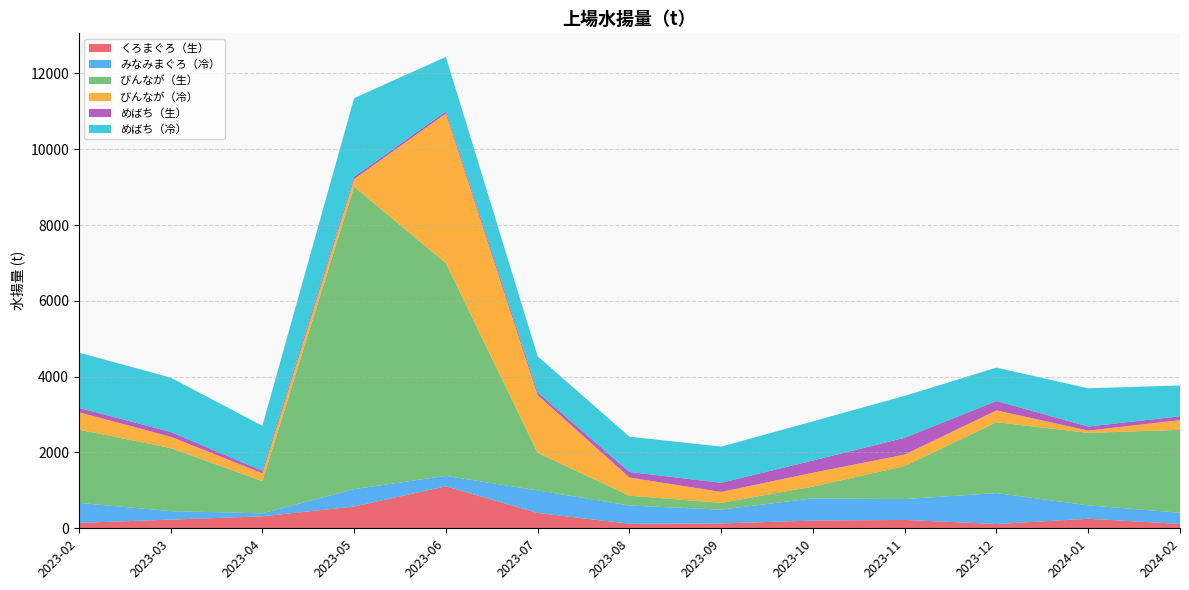

Reading right to left, transcribe all the data shown in this chart.

くろまぐろ（生）: 2024-02=116.3	2024-01=250.8	2023-12=112.9	2023-11=220.7	2023-10=203.5	2023-09=128.8	2023-08=120.4	2023-07=404.6	2023-06=1107.5	2023-05=575.2	2023-04=315.5	2023-03=229.1	2023-02=142.2
みなみまぐろ（冷）: 2024-02=294.5	2024-01=354.5	2023-12=815.8	2023-11=550.5	2023-10=586.5	2023-09=363.7	2023-08=479.4	2023-07=594.6	2023-06=275.3	2023-05=458.4	2023-04=78.8	2023-03=223.3	2023-02=528.3
びんなが（生）: 2024-02=2184.7	2024-01=1911.6	2023-12=1870.0	2023-11=870.8	2023-10=311.0	2023-09=177.5	2023-08=261.3	2023-07=991.0	2023-06=5612.2	2023-05=7979.0	2023-04=851.2	2023-03=1665.7	2023-02=1933.2
びんなが（冷）: 2024-02=259.5	2024-01=61.6	2023-12=311.9	2023-11=302.7	2023-10=365.5	2023-09=289.5	2023-08=478.2	2023-07=1524.7	2023-06=3950.6	2023-05=201.3	2023-04=206.9	2023-03=299.0	2023-02=459.2
めばち（生）: 2024-02=99.3	2024-01=106.2	2023-12=247.7	2023-11=443.0	2023-10=322.7	2023-09=240.6	2023-08=147.6	2023-07=72.5	2023-06=55.6	2023-05=61.3	2023-04=64.9	2023-03=125.5	2023-02=115.2
めばち（冷）: 2024-02=814.4	2024-01=1008.9	2023-12=881.2	2023-11=1106.9	2023-10=1032.9	2023-09=954.9	2023-08=930.7	2023-07=950.4	2023-06=1436.2	2023-05=2074.2	2023-04=1186.5	2023-03=1433.3	2023-02=1458.1